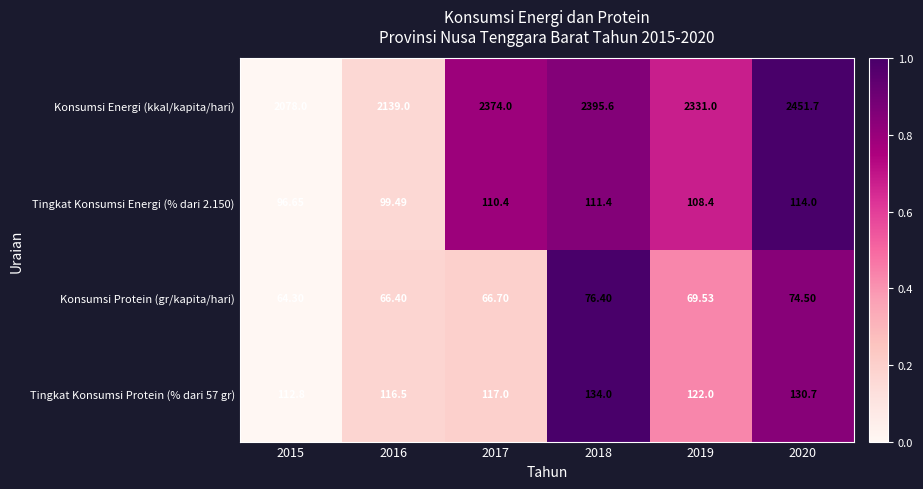

Which series changed the most between 2018 and 2020?

Konsumsi Energi (kkal/kapita/hari)